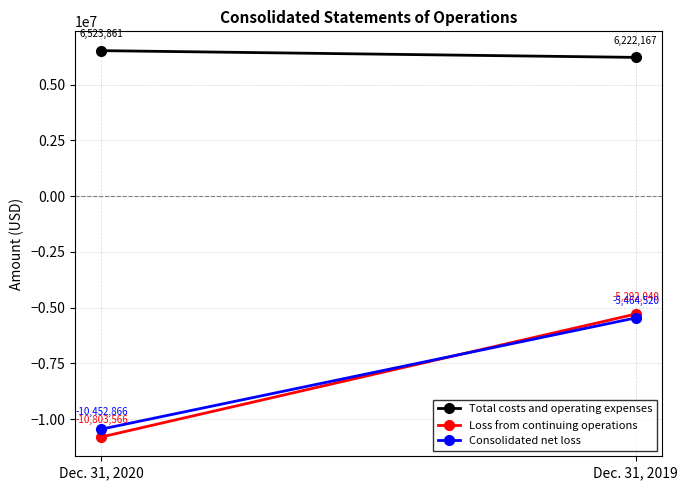

The value of Total costs and operating expenses at Dec. 31, 2020 is 1869219. True or false?

False